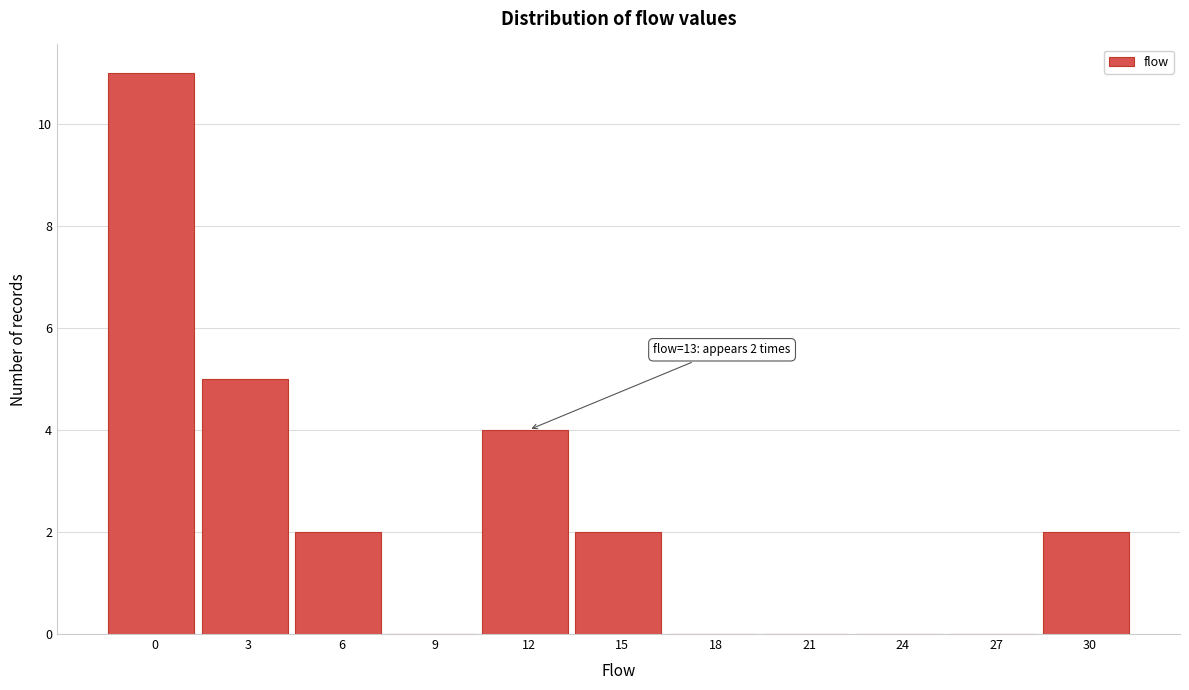

Reading left to right, extract all data points from this chart.

0=11	3=5	6=2	9=0	12=4	15=2	18=0	21=0	24=0	27=0	30=2